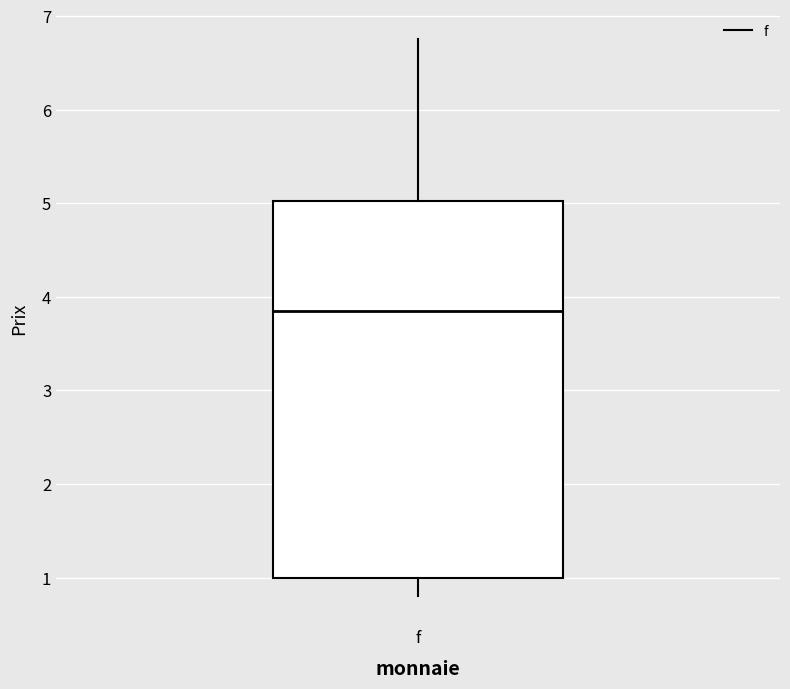

Transcribe this box plot: give where the median line is, the range the box spans, and where the two whiskers end, as read against the y-axis. The values are not printed on the chart, so give them approximately, as read against the axis.

median 3.9, box 1.0 to 5.0, whiskers 0.8 to 6.8